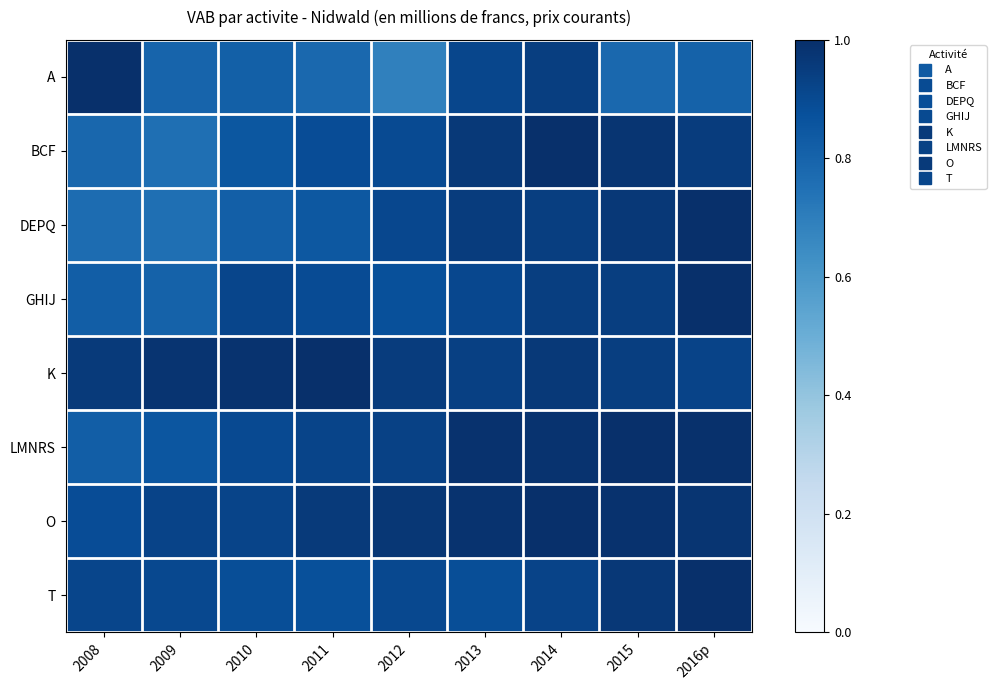

Reading left to right, list all the values displayed in this chart.

A: 2008=1.0	2009=0.8	2010=0.8	2011=0.8	2012=0.7	2013=0.9	2014=0.9	2015=0.8	2016p=0.8
BCF: 2008=0.8	2009=0.8	2010=0.8	2011=0.9	2012=0.9	2013=1.0	2014=1.0	2015=1.0	2016p=1.0
DEPQ: 2008=0.8	2009=0.8	2010=0.8	2011=0.8	2012=0.9	2013=0.9	2014=0.9	2015=1.0	2016p=1.0
GHIJ: 2008=0.8	2009=0.8	2010=0.9	2011=0.9	2012=0.9	2013=0.9	2014=0.9	2015=0.9	2016p=1.0
K: 2008=1.0	2009=1.0	2010=1.0	2011=1.0	2012=1.0	2013=0.9	2014=1.0	2015=0.9	2016p=0.9
LMNRS: 2008=0.8	2009=0.9	2010=0.9	2011=0.9	2012=0.9	2013=1.0	2014=1.0	2015=1.0	2016p=1.0
O: 2008=0.9	2009=0.9	2010=0.9	2011=1.0	2012=1.0	2013=1.0	2014=1.0	2015=1.0	2016p=1.0
T: 2008=0.9	2009=0.9	2010=0.9	2011=0.9	2012=0.9	2013=0.9	2014=0.9	2015=1.0	2016p=1.0